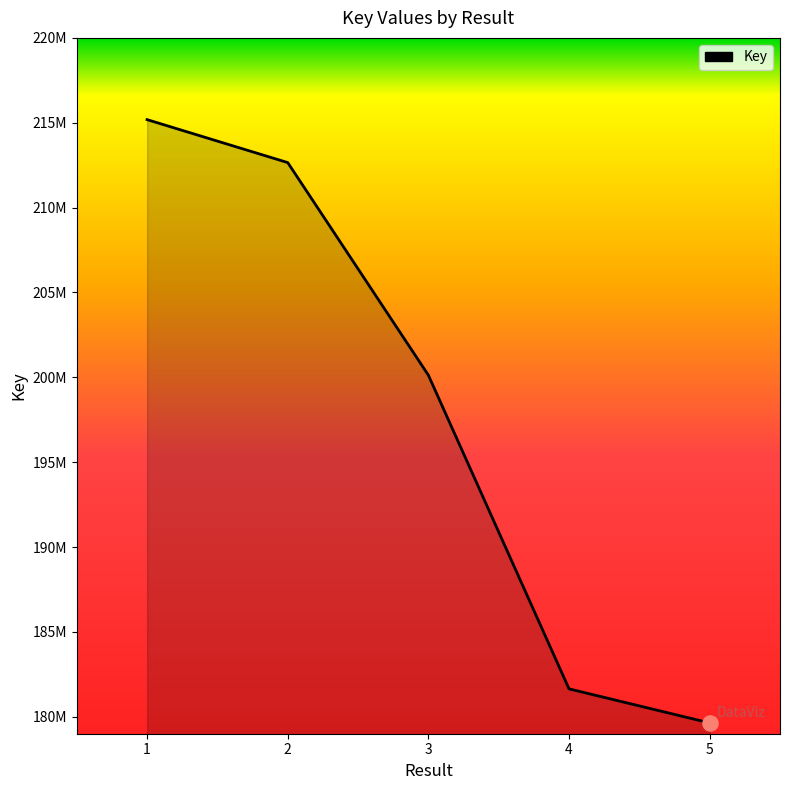

What is the ratio of the value at 3 to the value at 5?

1.1